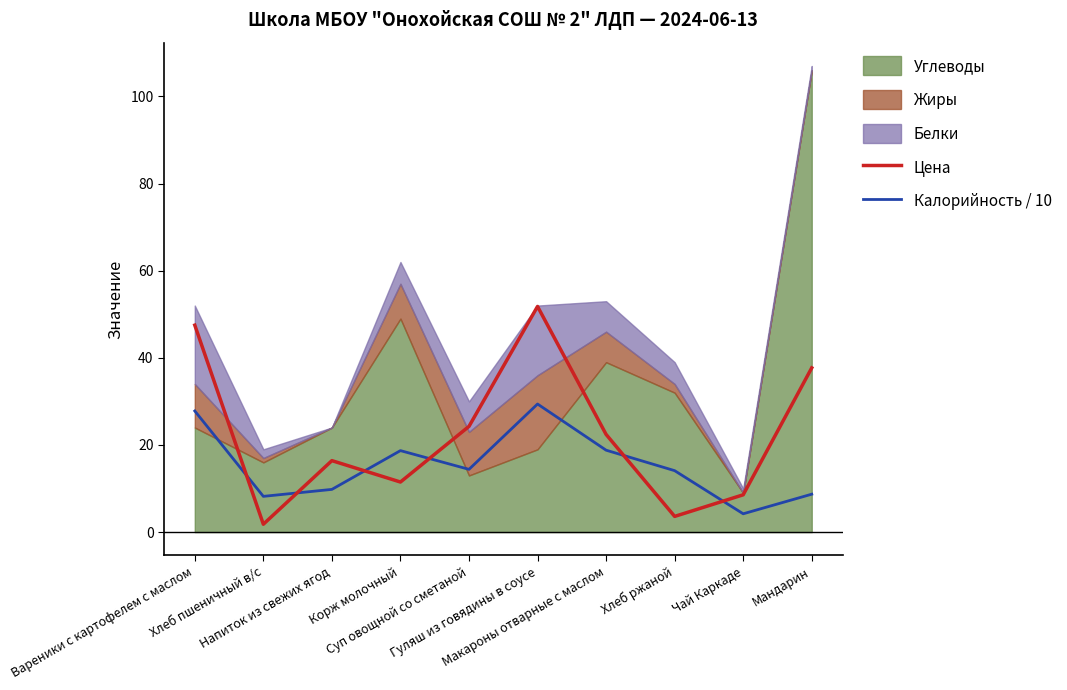

What is the maximum value for Калорийность / 10?

29.4